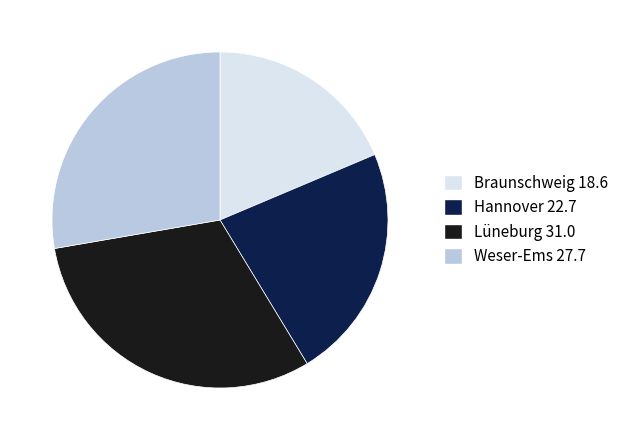

Does Lüneburg account for over 50% of the chart?

No